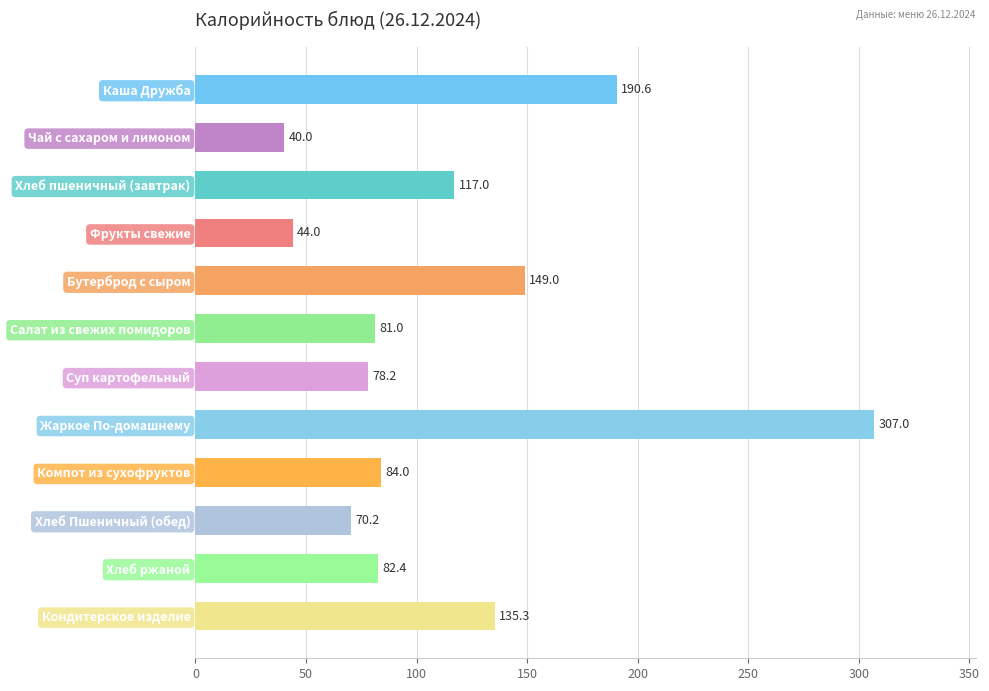

What is the sum of all values?

1378.7